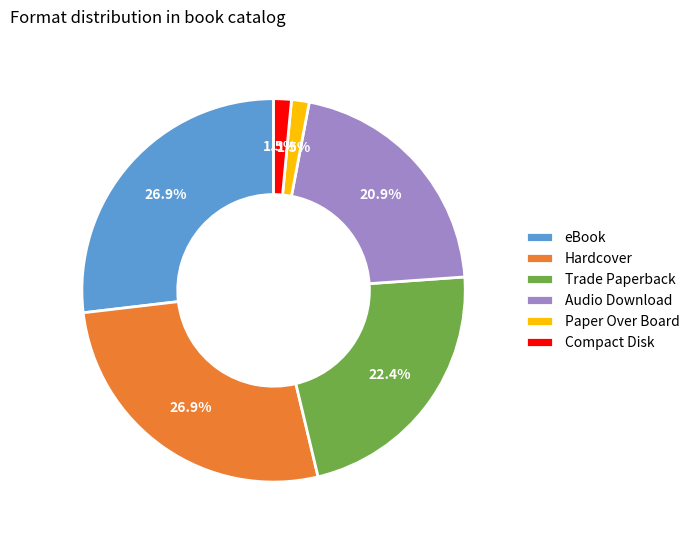

Is the sum of Paper Over Board and Compact Disk greater than half?

No